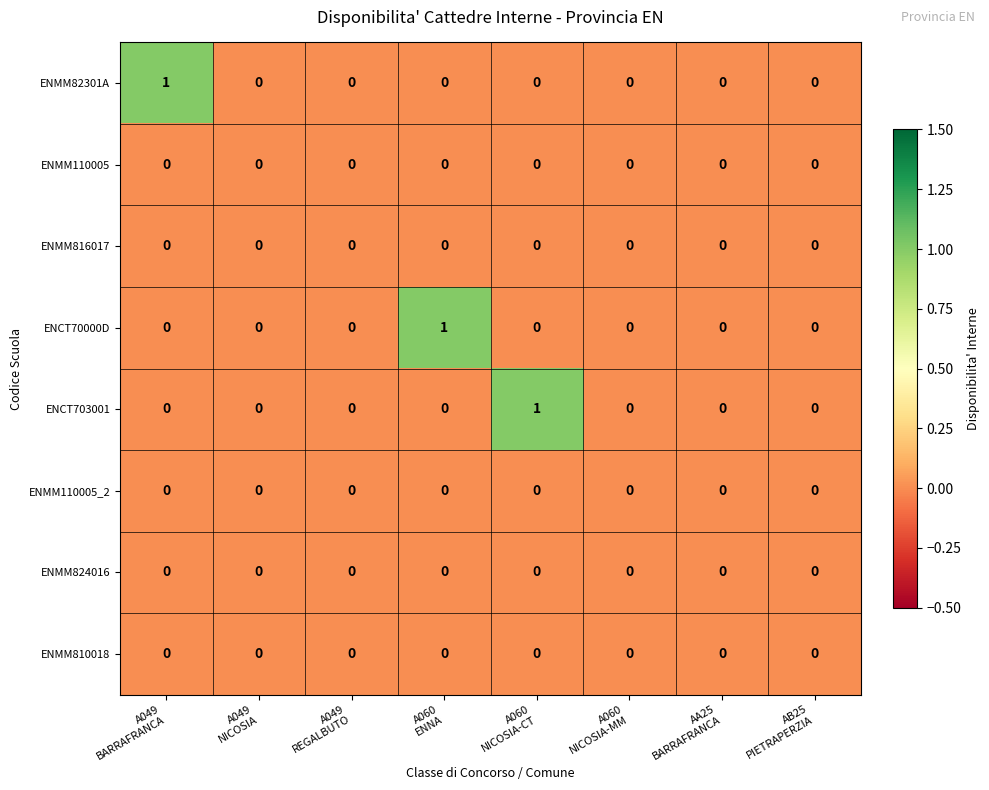

Between A060
ENNA and A060
NICOSIA-MM, which series saw the biggest shift?

ENCT70000D